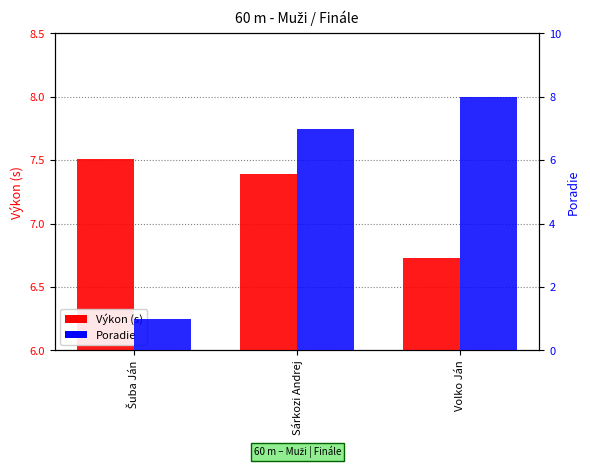

What are all the series names shown in the legend?

Výkon, Poradie